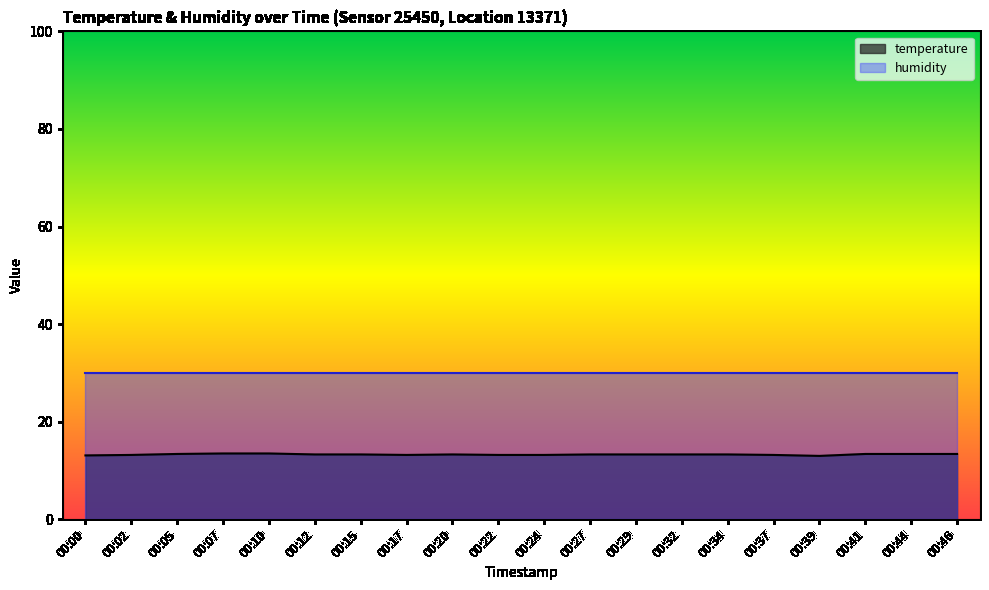

Reading left to right, extract all data points from this chart.

13.1	13.2	13.4	13.5	13.5	13.3	13.3	13.2	13.3	13.2	13.2	13.3	13.3	13.3	13.3	13.2	13.0	13.4	13.4	13.4